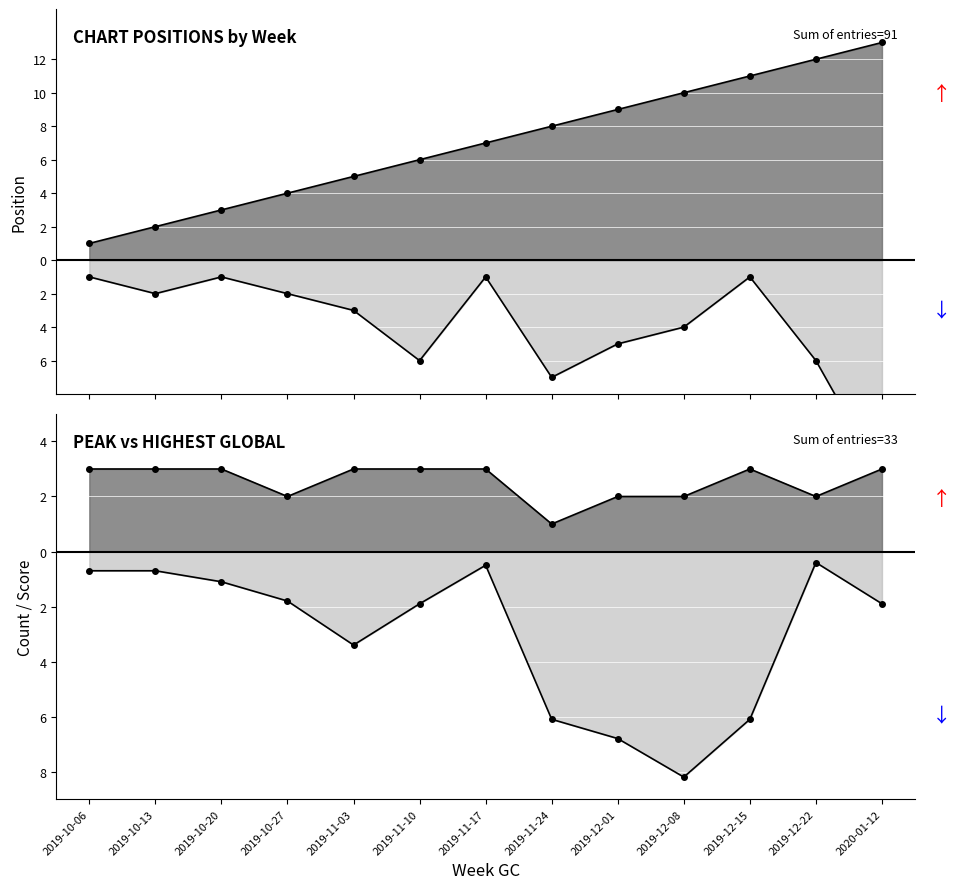

True or false: Avg Position and Avg Peak Position intersect in this chart.

False